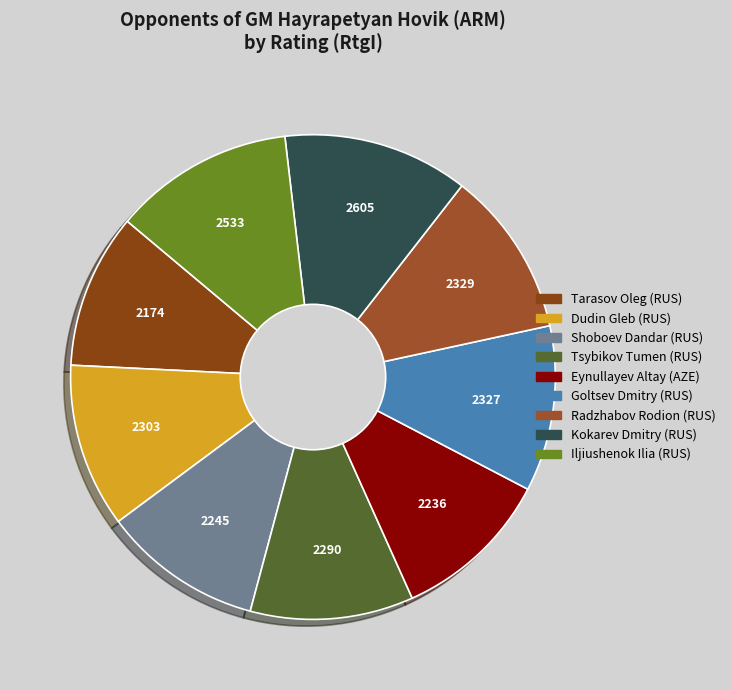

What percentage is the Dudin Gleb (RUS) slice, to the nearest percent?

11%